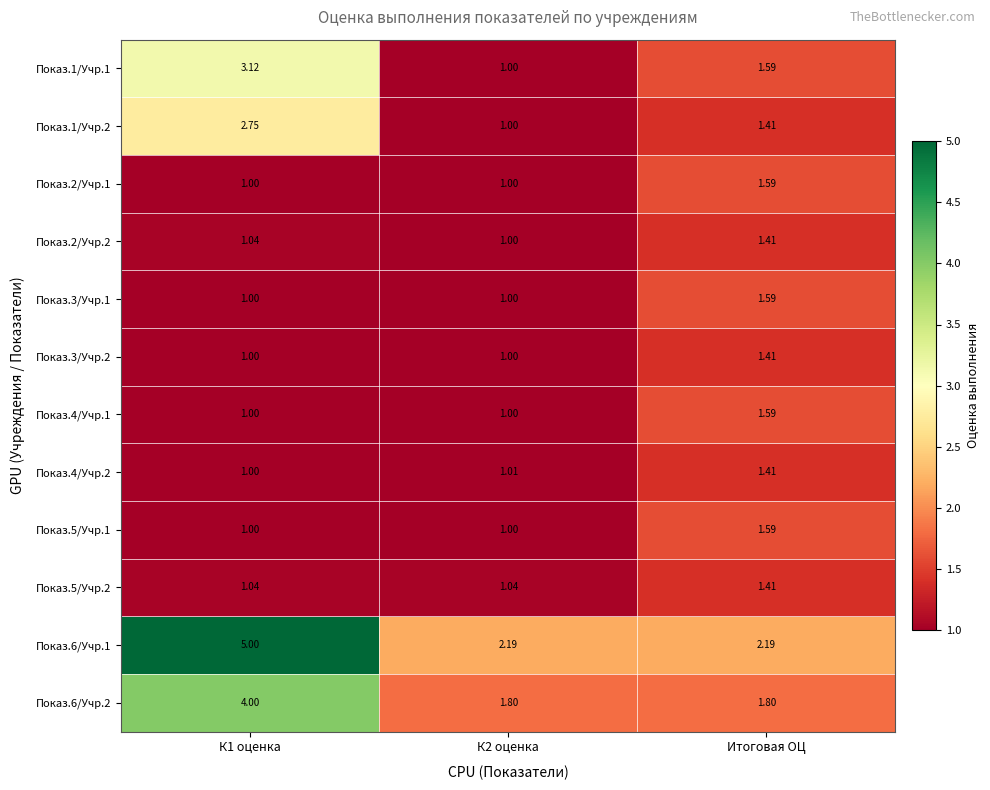

Is the value of Показ.6/Учр.1 at Итоговая ОЦ greater than the value of Показ.4/Учр.1 at К2 оценка?

Yes